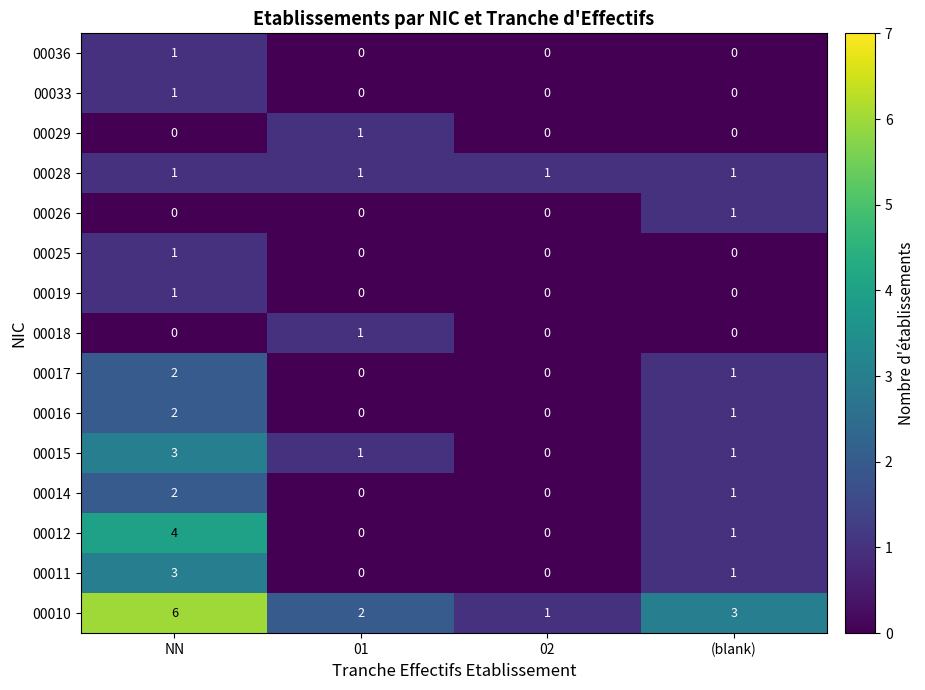

Which series has the largest total across all categories?

00010